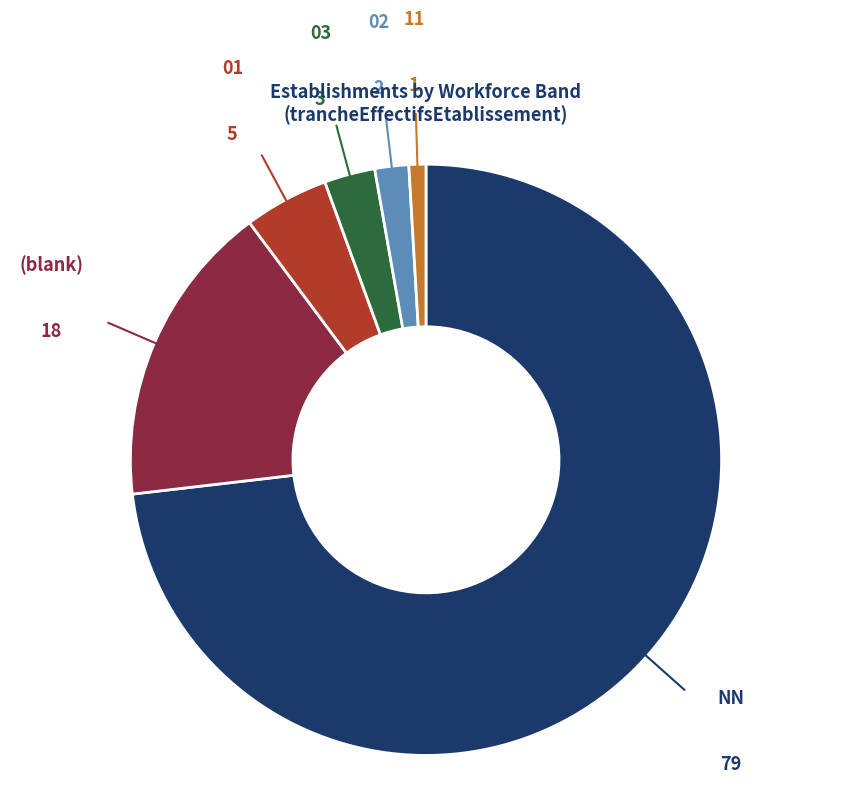

Is there a majority slice in this chart?

Yes